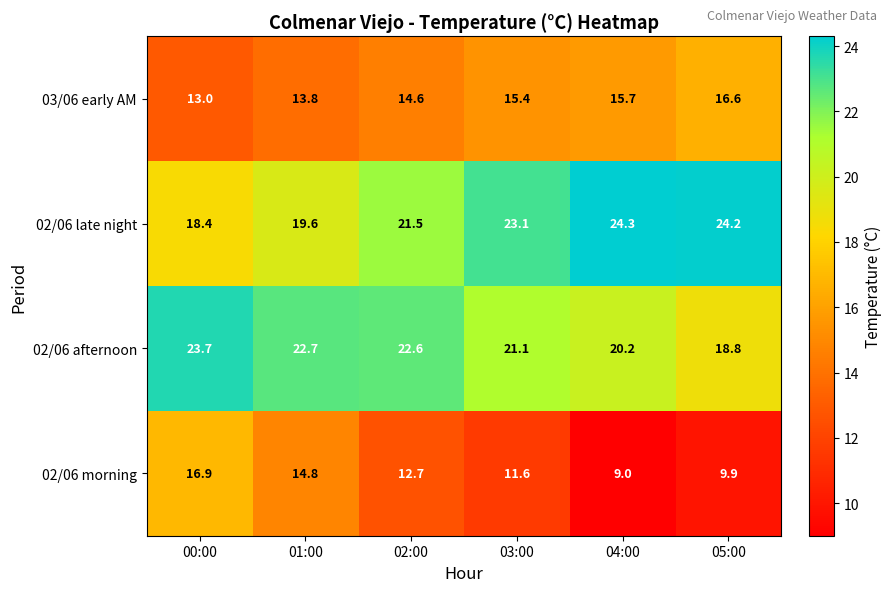

What is the total value across all series at 04:00?

69.2